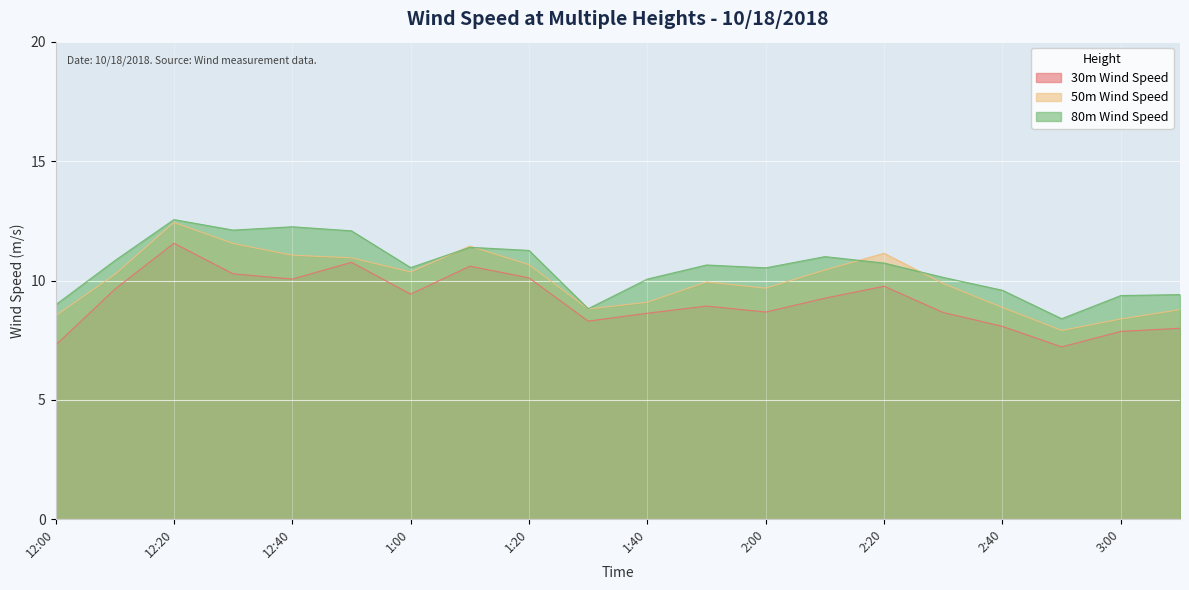

What is the difference between the second highest and second lowest values in the 80m Wind Speed series?

3.4